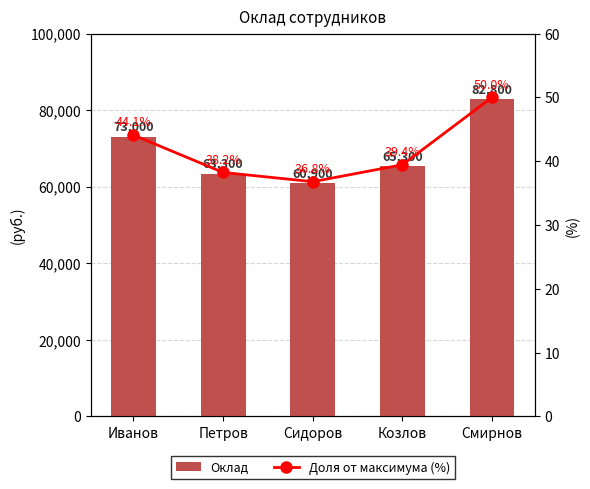

Reading right to left, transcribe all the data shown in this chart.

Оклад: Смирнов=82800.0	Козлов=65300.0	Сидоров=60900.0	Петров=63300.0	Иванов=73000.0
Доля от максимума (%): Смирнов=50.0	Козлов=39.4	Сидоров=36.8	Петров=38.2	Иванов=44.1